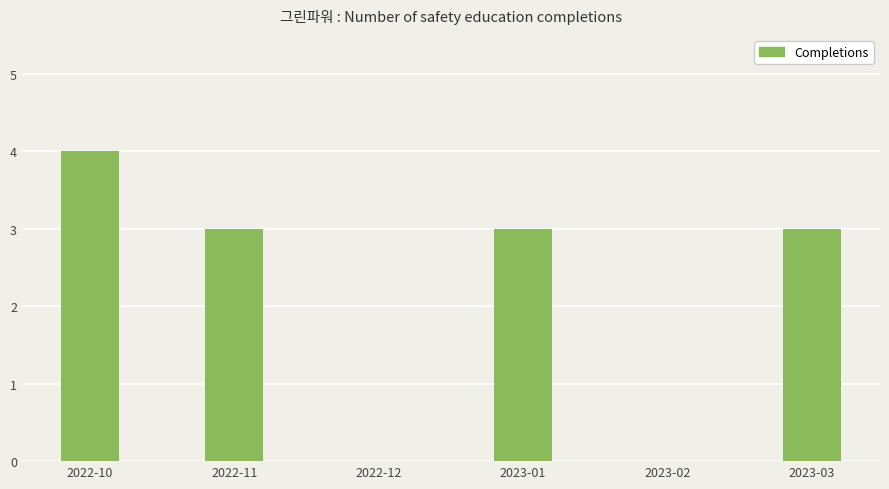

The chart shows a value of 2 at 2023-02. True or false?

False